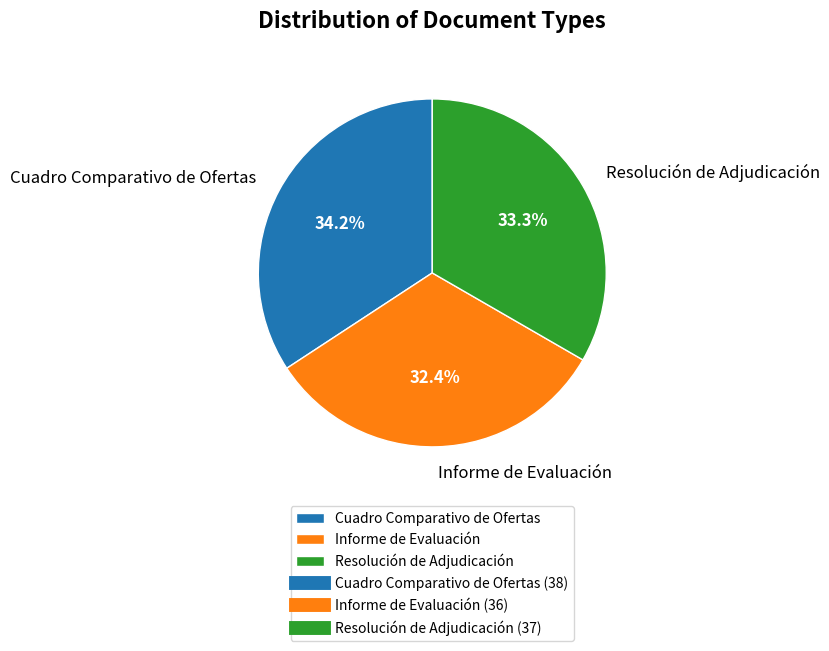

To the nearest percent, what percentage of the pie is Resolución de Adjudicación?

33%